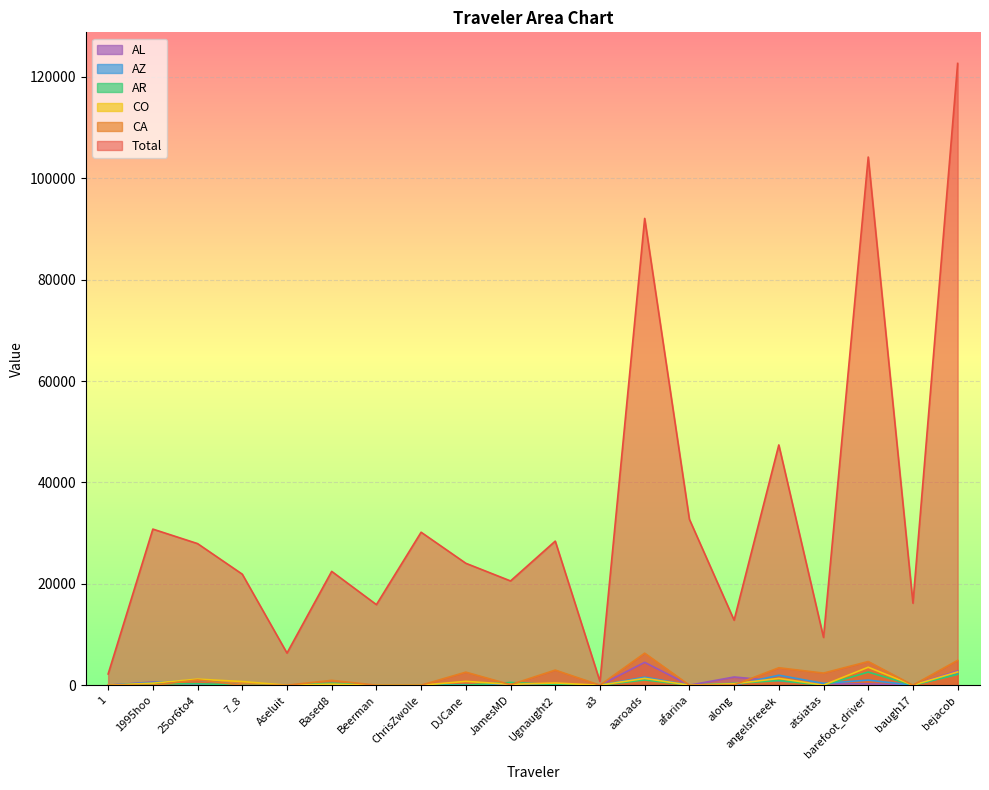

How many interior local peaks does the CA series have?

7